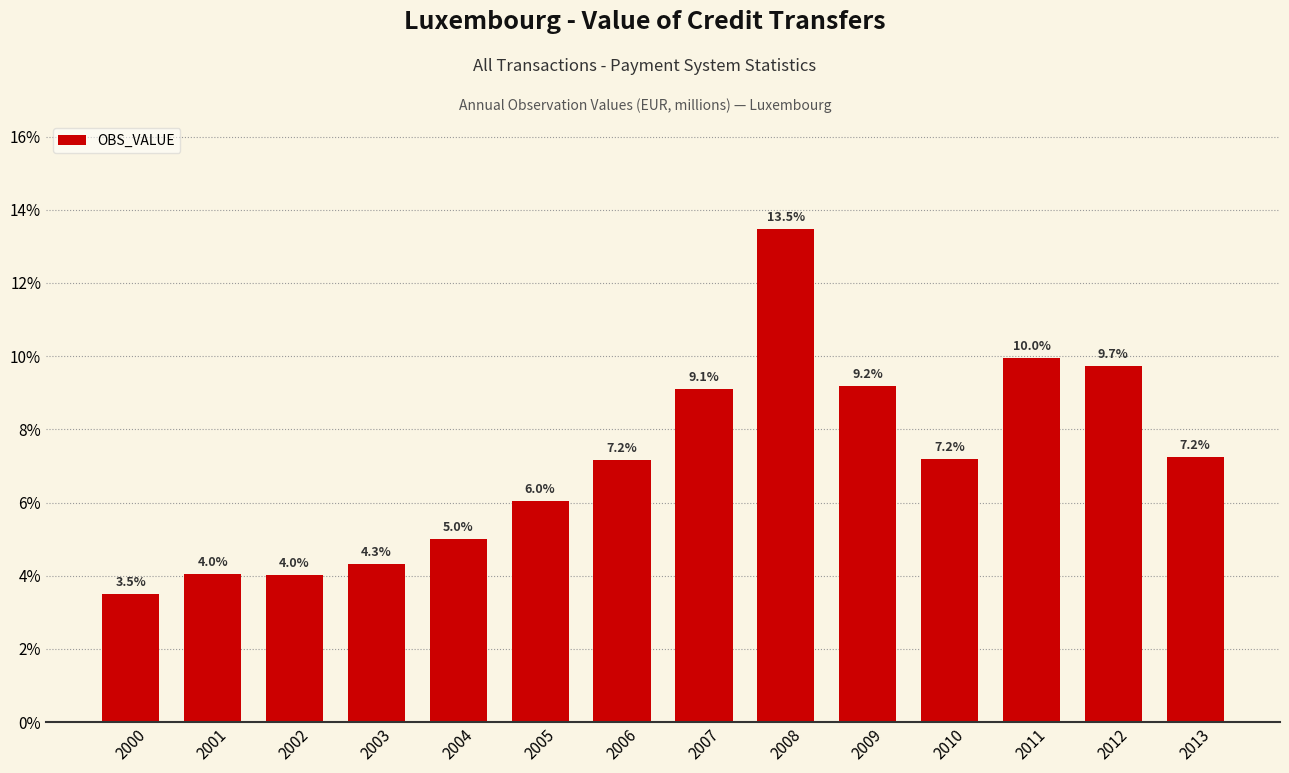

Rank the categories by value from lowest to highest.

2000, 2002, 2001, 2003, 2004, 2005, 2006, 2010, 2013, 2007, 2009, 2012, 2011, 2008